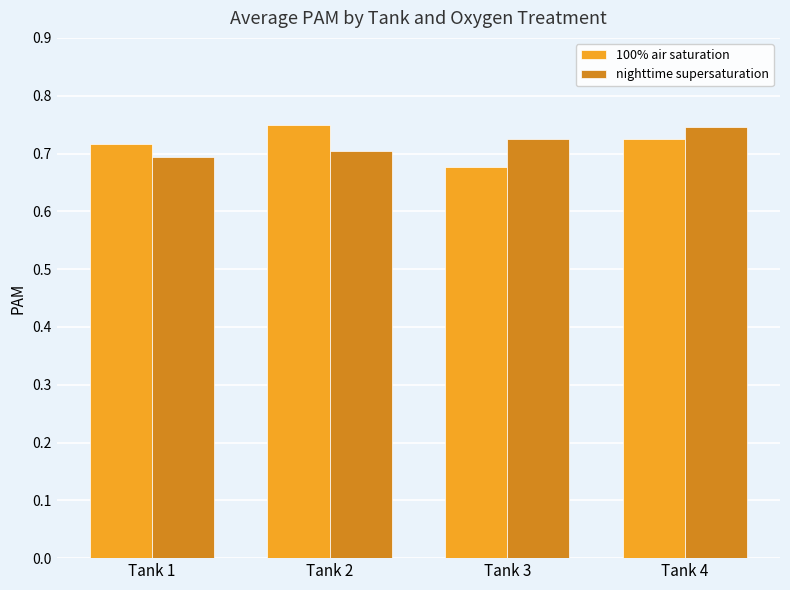

Count the 100% air saturation values in the range 0 to 1.

4